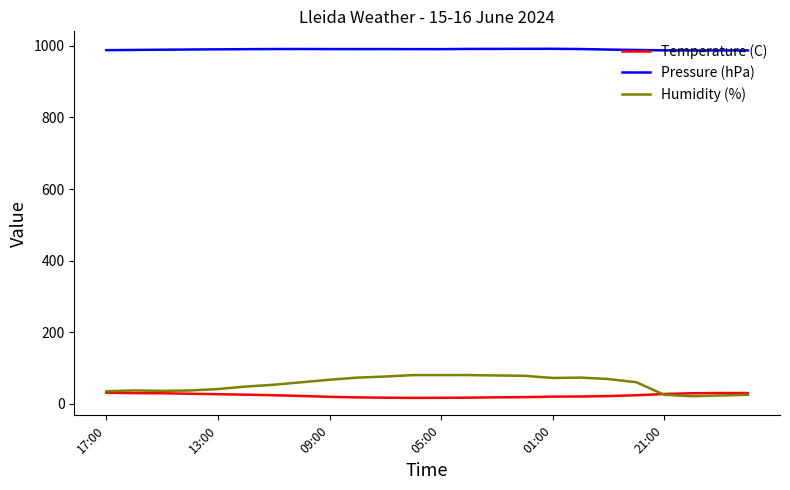

Which series ends up on top after the final intersection of Temperature (C) and Humidity (%)?

Temperature (C)